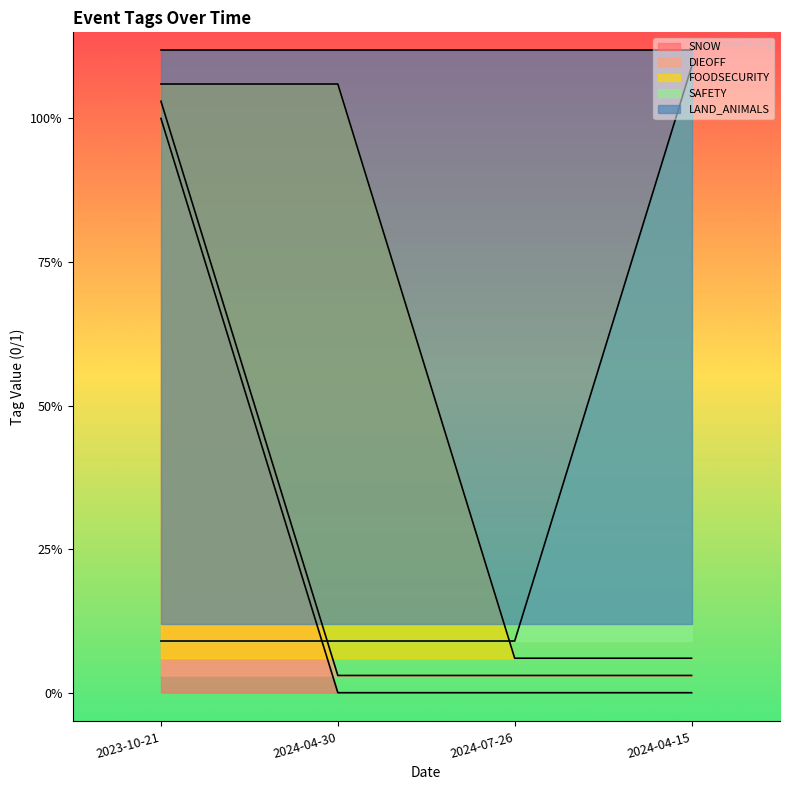

At which label does SAFETY reach its peak?

2024-04-15